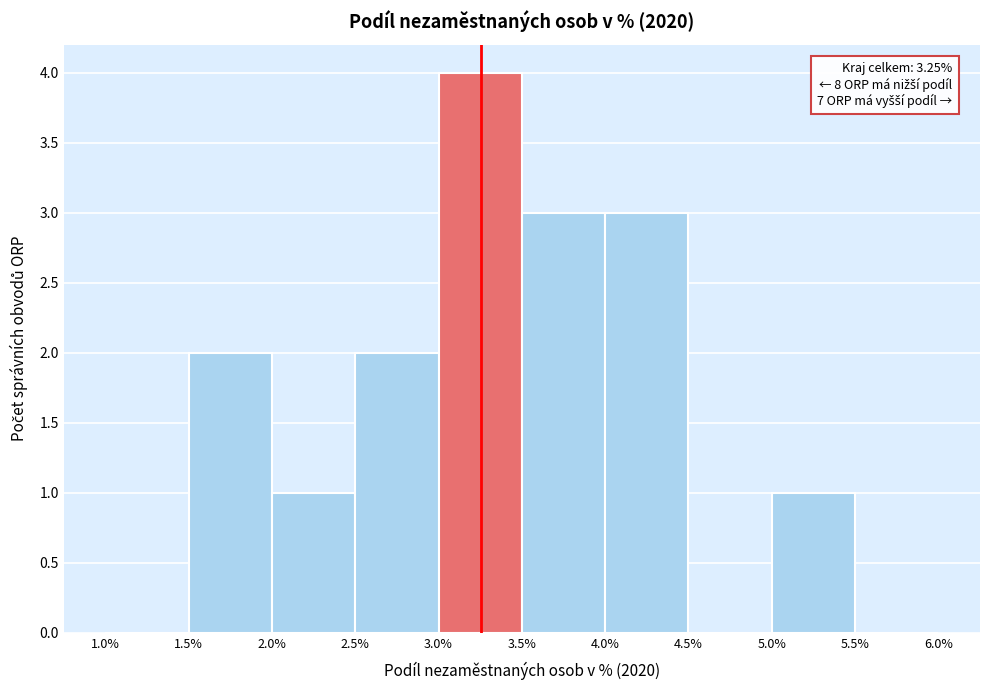

Over which range of the x-axis is the bar tallest?

3.0% to 3.5%